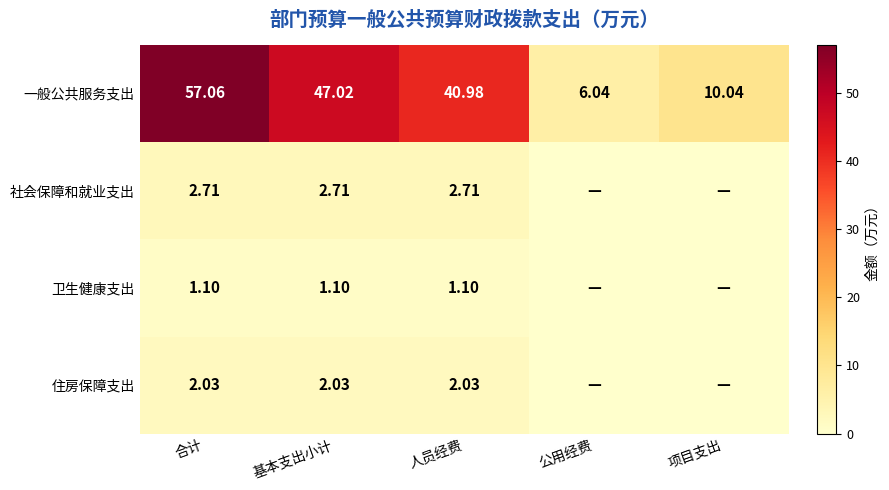

Rank the series at 基本支出小计 from lowest to highest value.

卫生健康支出, 住房保障支出, 社会保障和就业支出, 一般公共服务支出